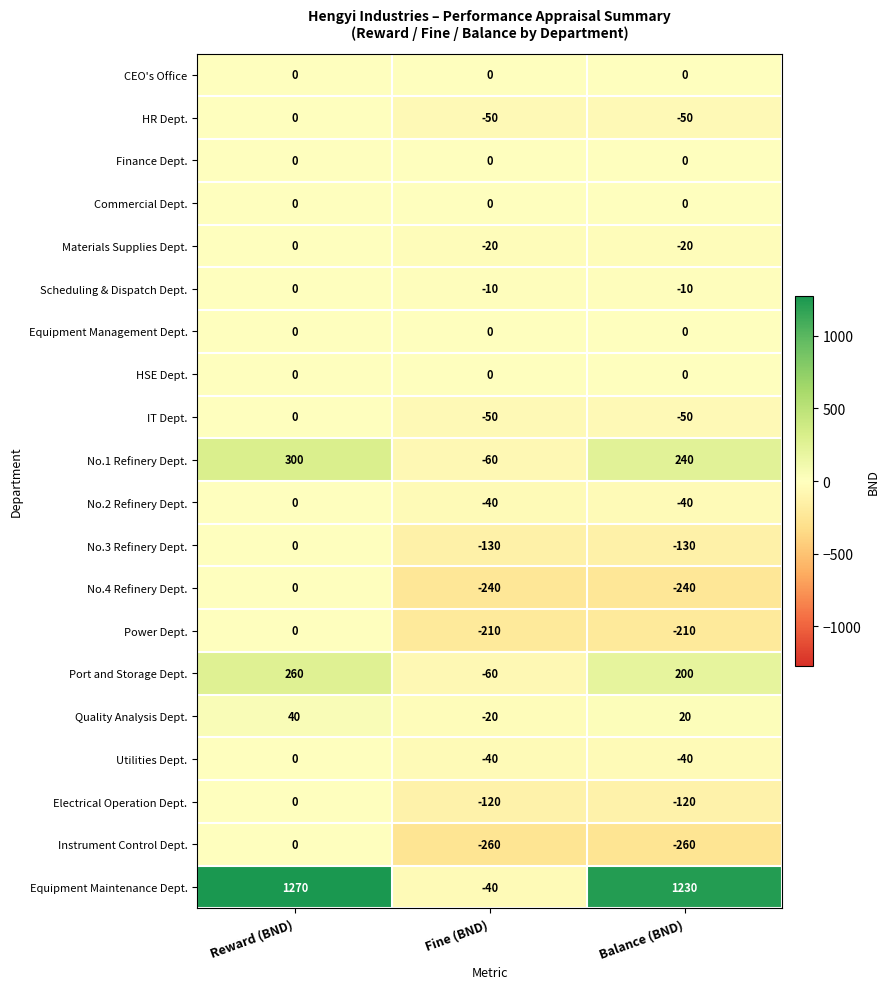

At which category does the chart reach its peak across all series?

Reward (BND)